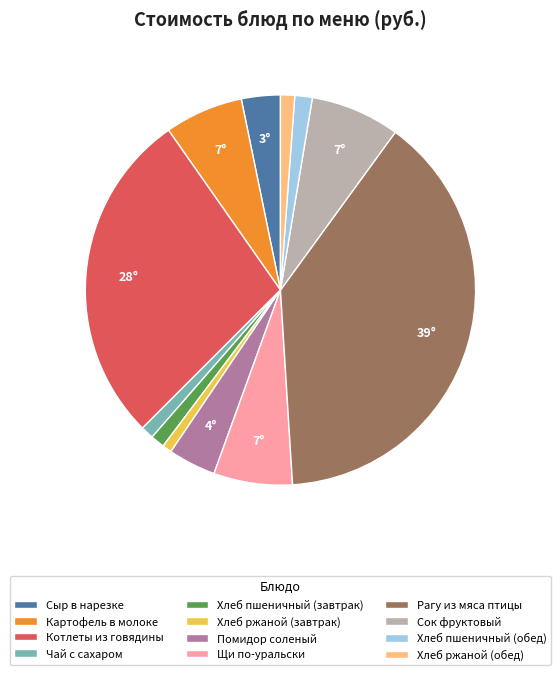

Which slice is the largest?

Рагу из мяса птицы